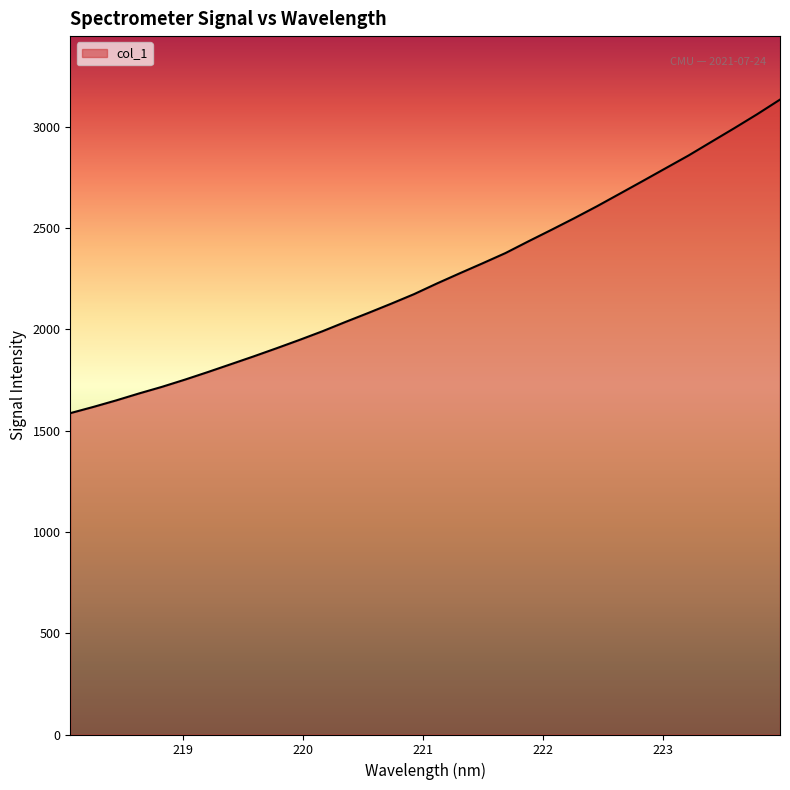

What is the sum of all values?

72218.6